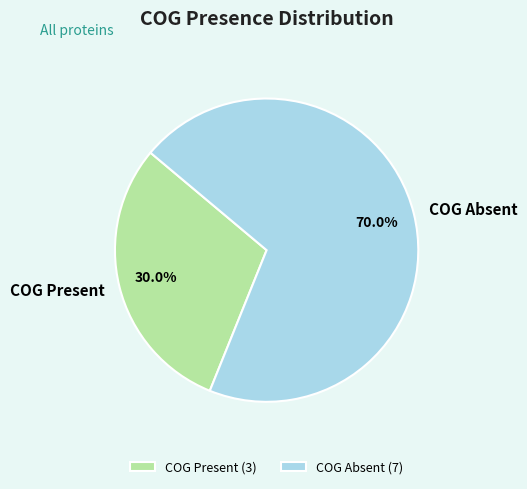

What portion of the pie excludes COG Present?

70.0%